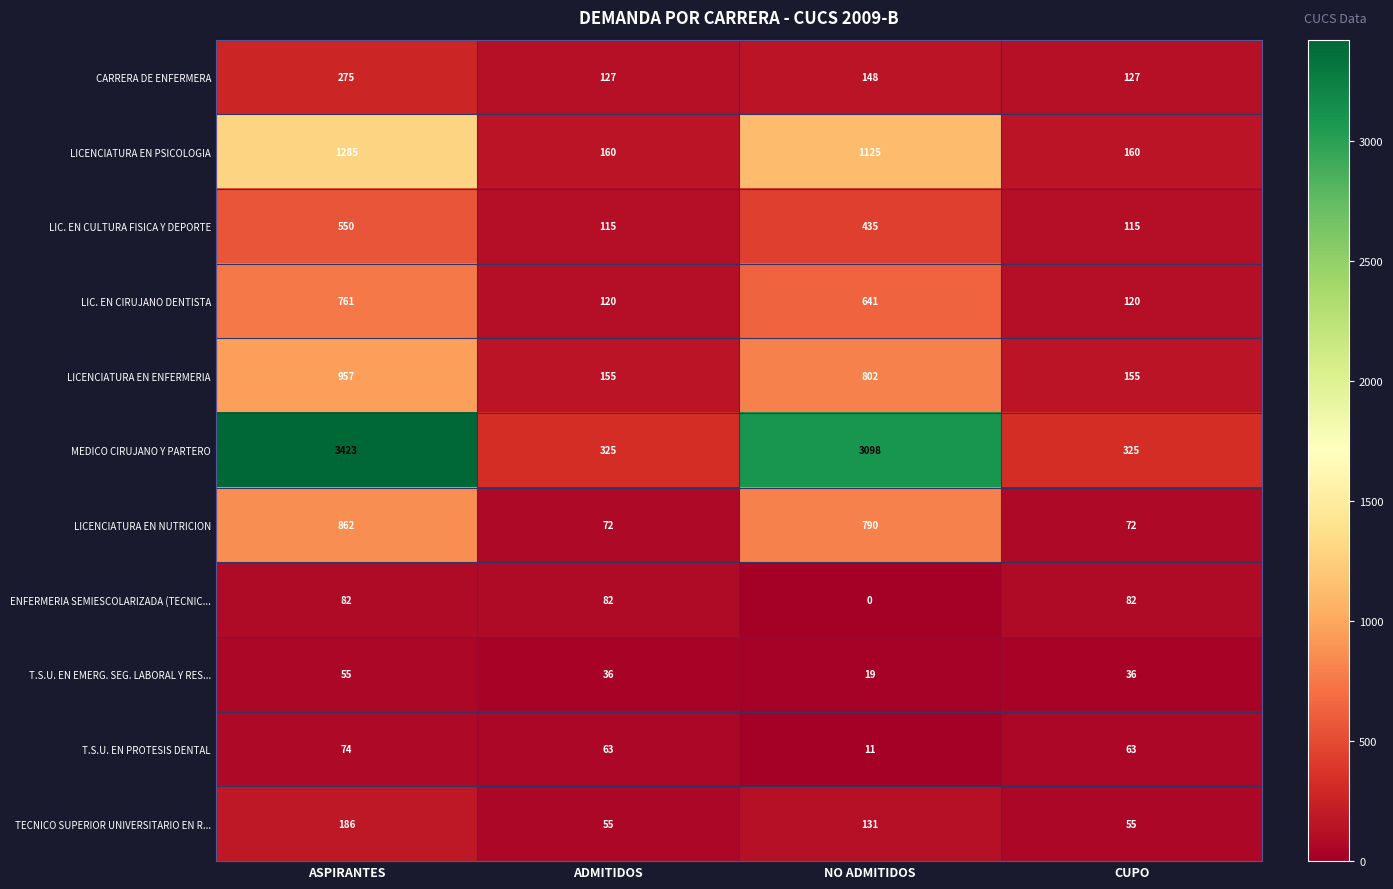

Which series has the widest spread of values?

MEDICO CIRUJANO Y PARTERO